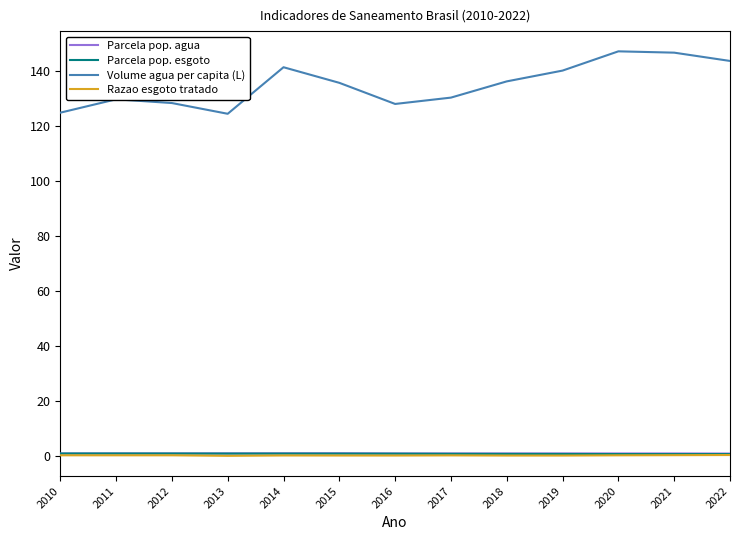

What is the highest value of the Volume agua per capita (L) series?

147.3